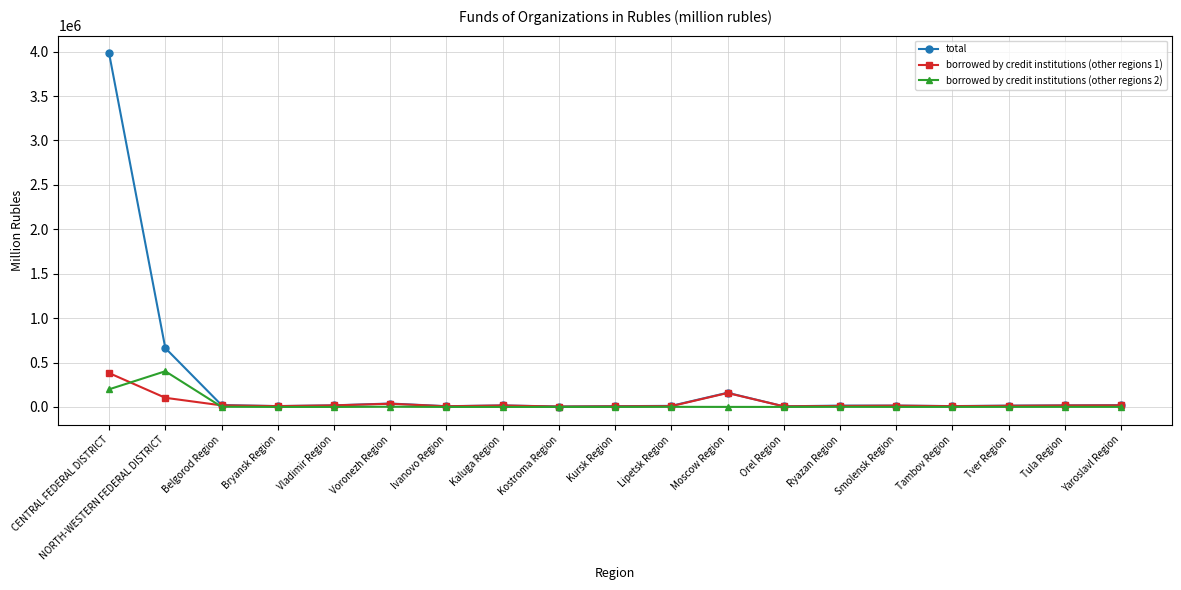

How many lines are shown in the chart?

3